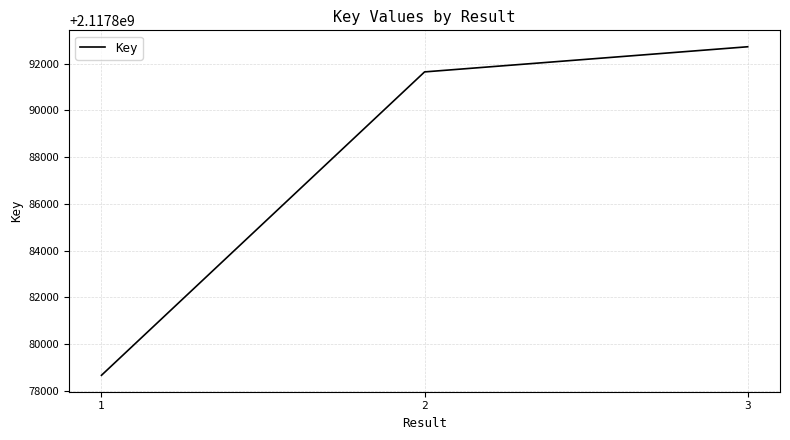

Rank the categories by value from lowest to highest.

1, 2, 3